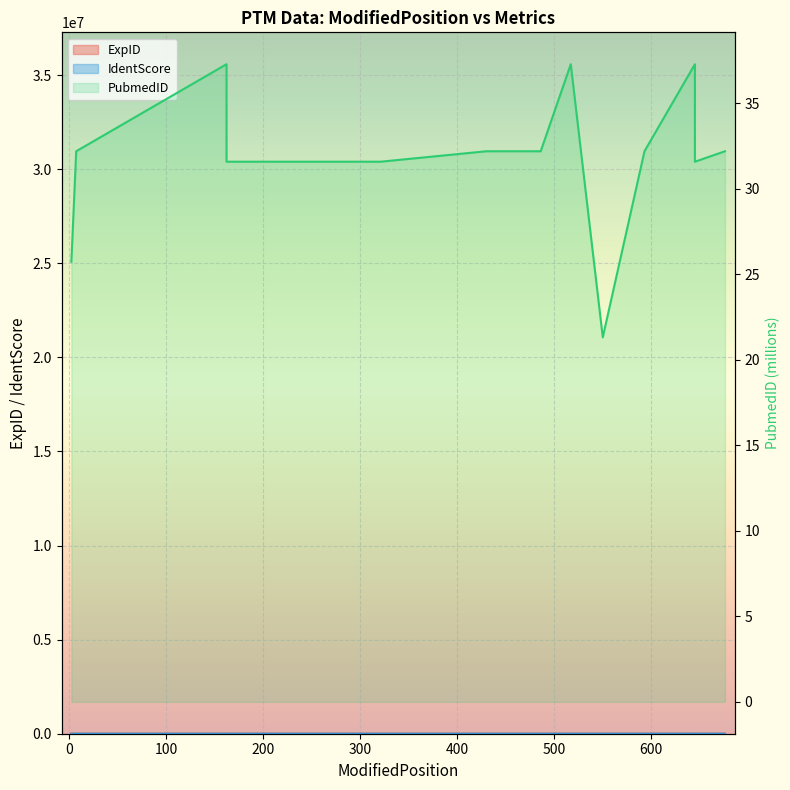

Is it true that PubmedID equals 31.6 at 162?

True